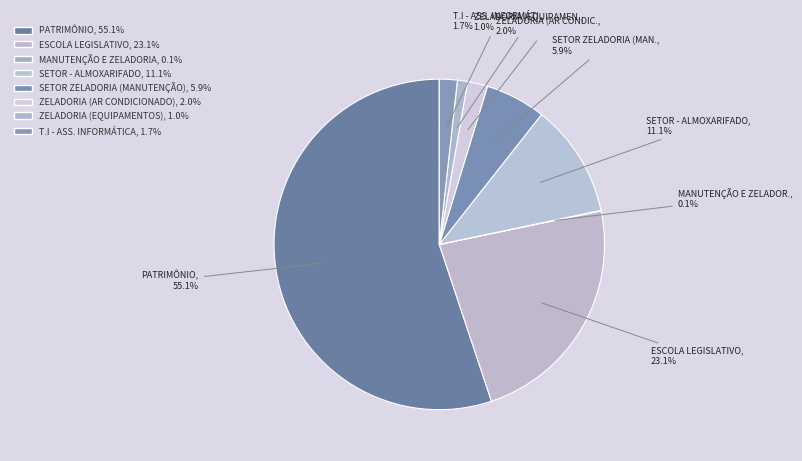

Is SETOR - ALMOXARIFADO the majority of the pie?

No